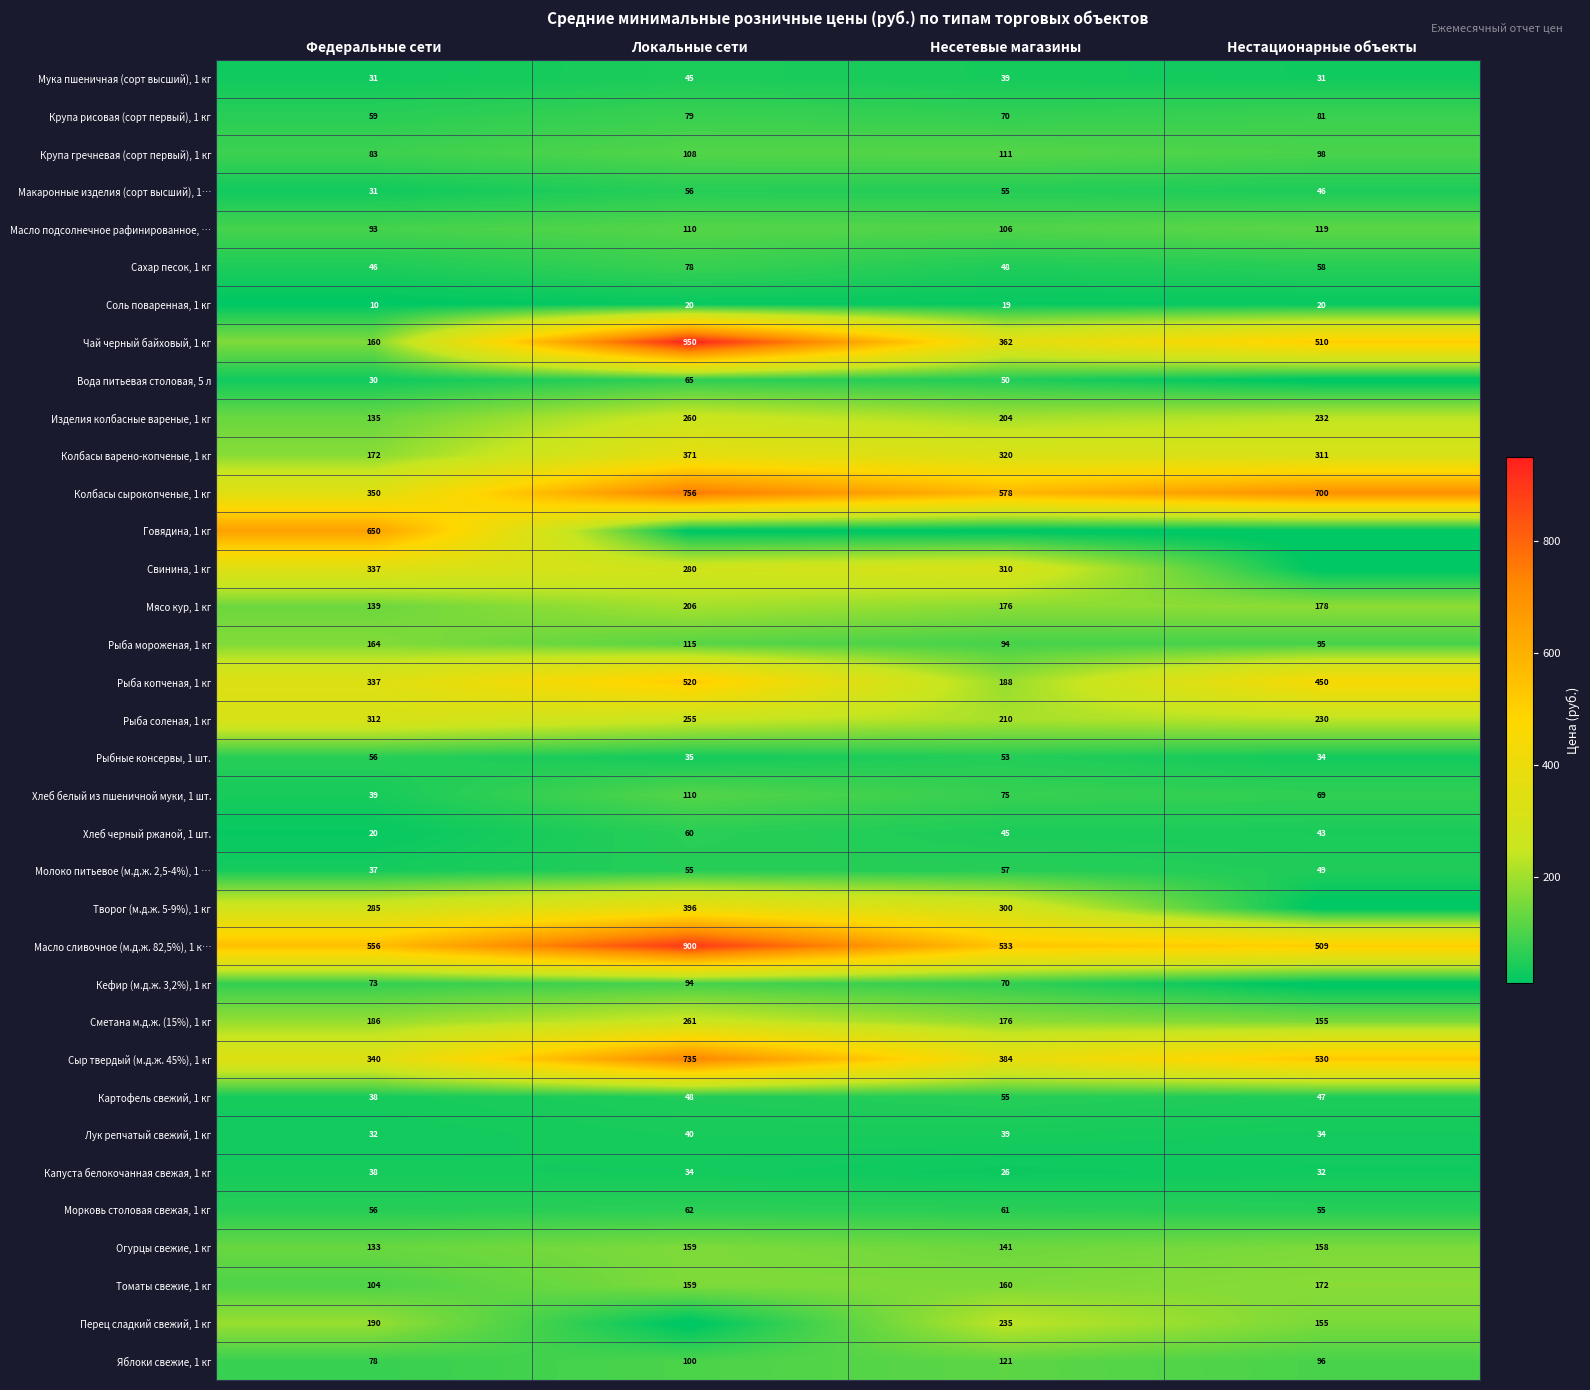

Which category has the lowest value across all series?

Нестационарные объекты